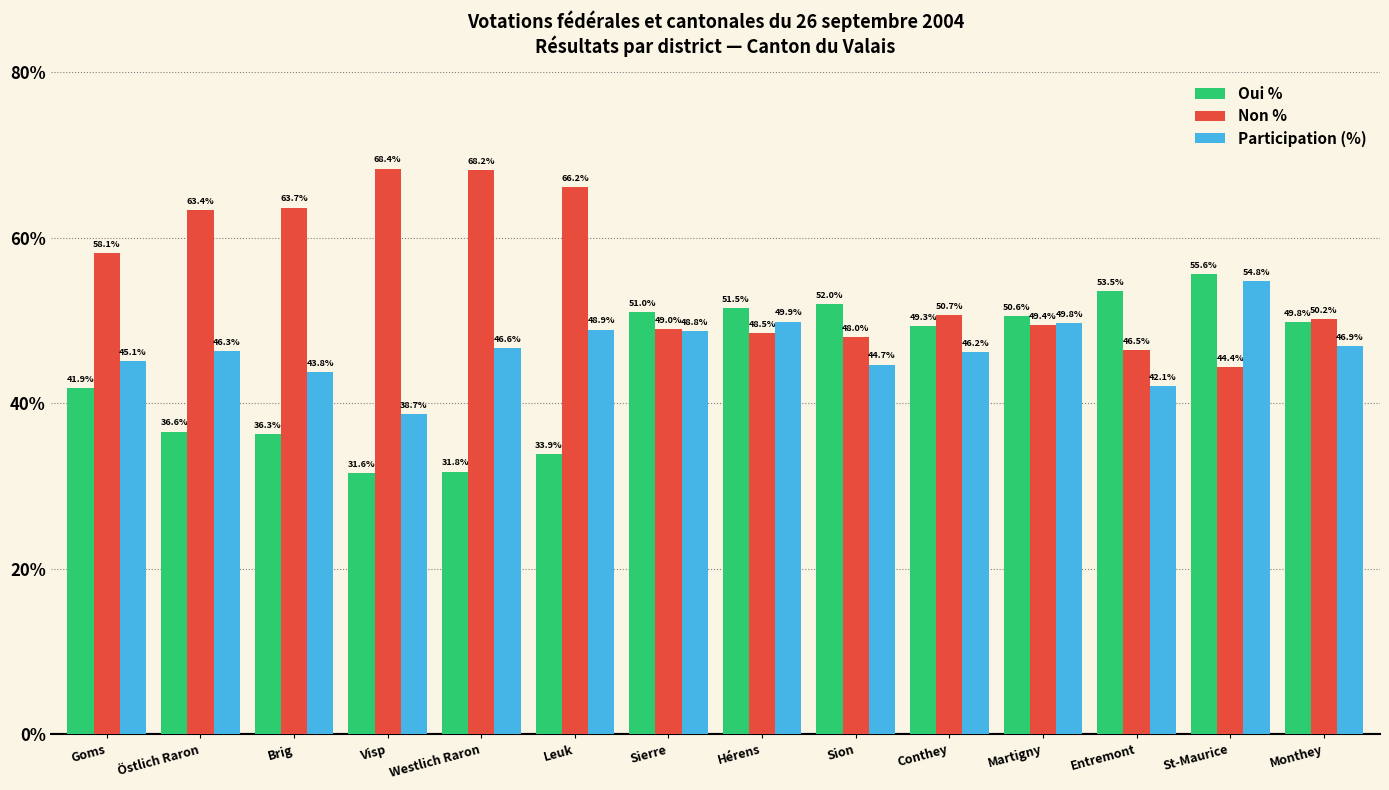

What is the difference between the maximum and minimum values in the Oui % series?

24.0